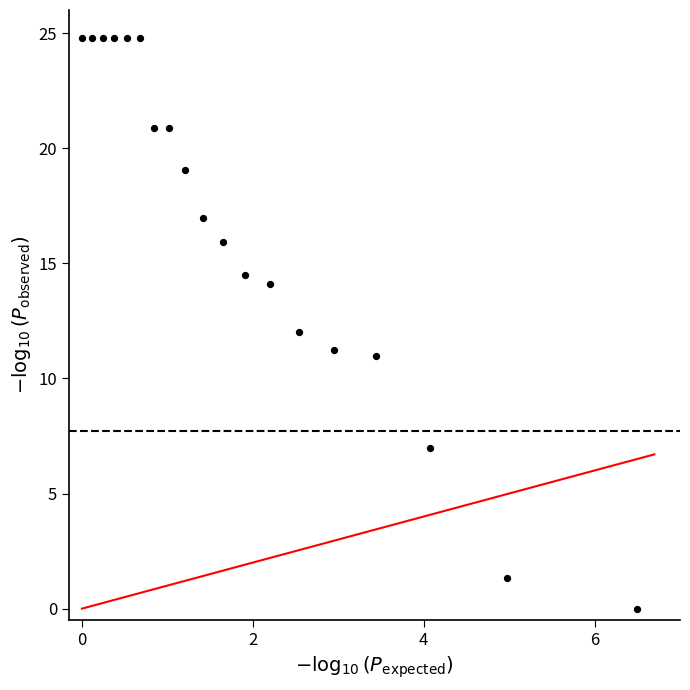

What is the range of X values (max minus min)?

6.5